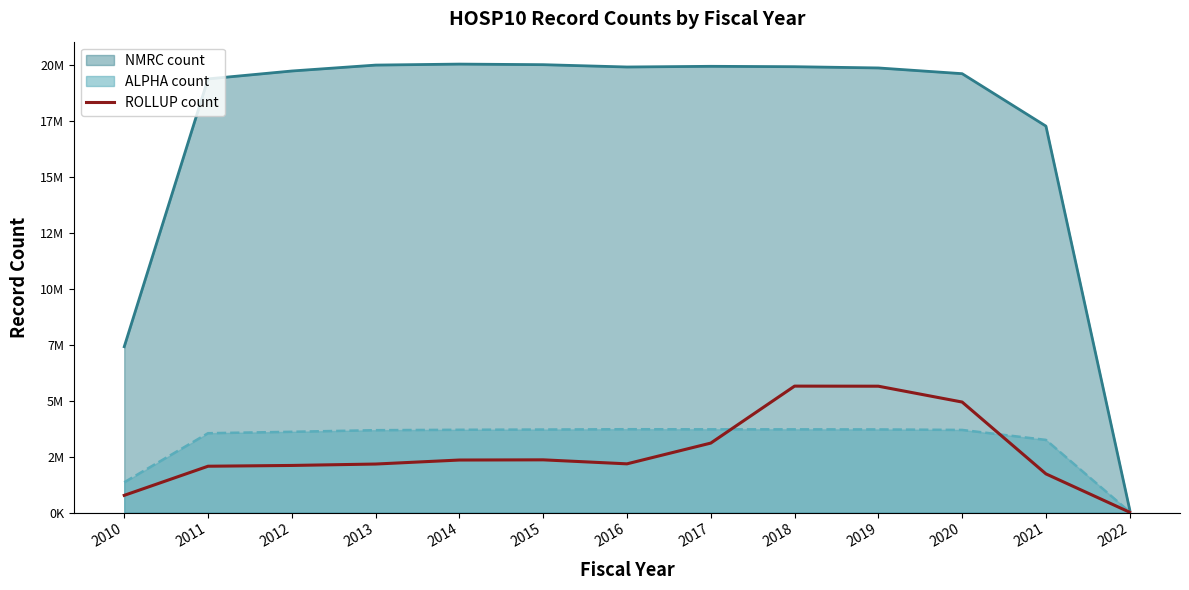

What is the difference between the second highest and minimum values?

5638170